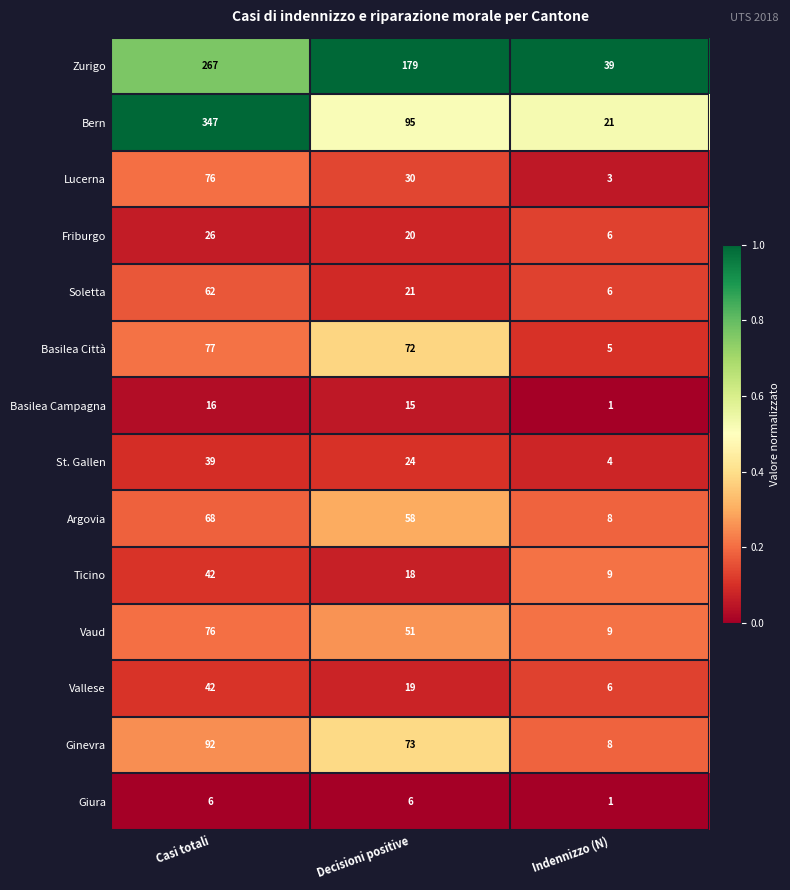

What is the approximate value of Vaud at Casi totali, to the nearest 5?

75